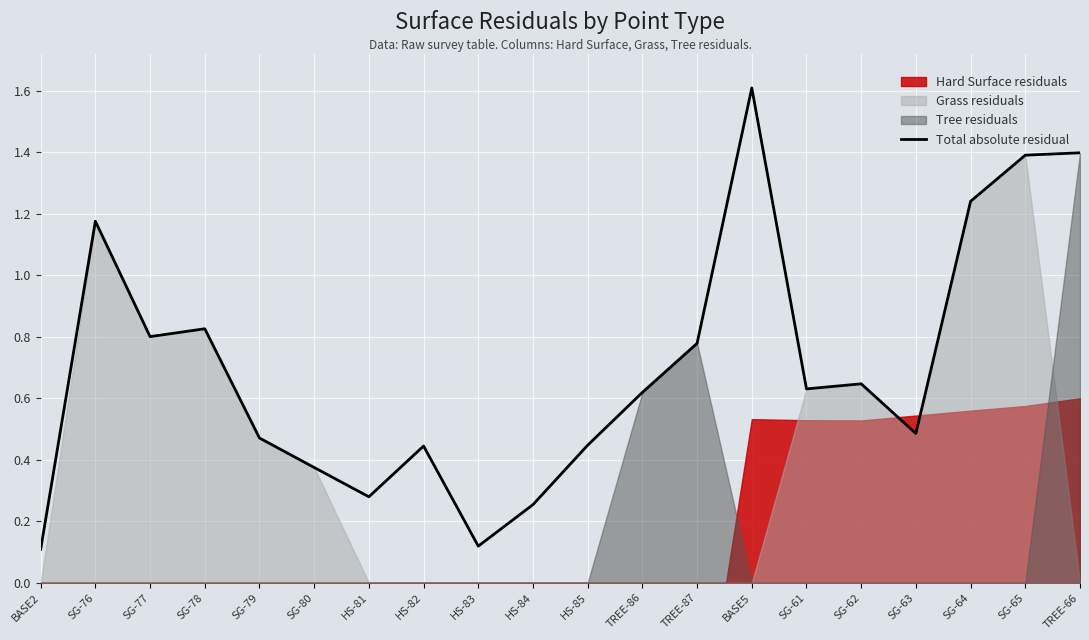

Reading left to right, extract all data points from this chart.

BASE2=0.1	SG-76=1.2	SG-77=0.8	SG-78=0.8	SG-79=0.5	SG-80=0.4	HS-81=0.3	HS-82=0.4	HS-83=0.1	HS-84=0.3	HS-85=0.4	TREE-86=0.6	TREE-87=0.8	BASE5=1.6	SG-61=0.6	SG-62=0.6	SG-63=0.5	SG-64=1.2	SG-65=1.4	TREE-66=1.4